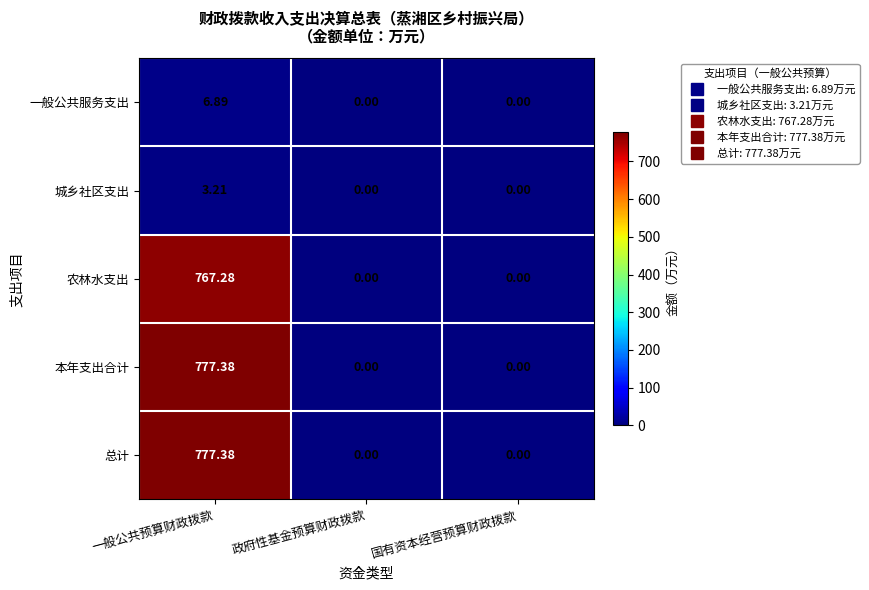

Which category has the highest value across all series?

一般公共预算财政拨款